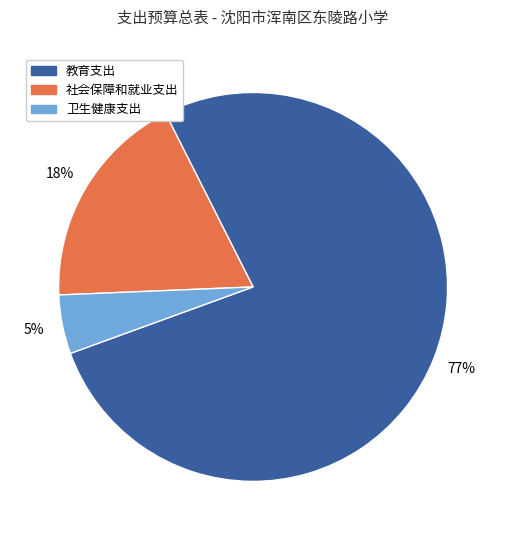

Which slice is the largest?

教育支出